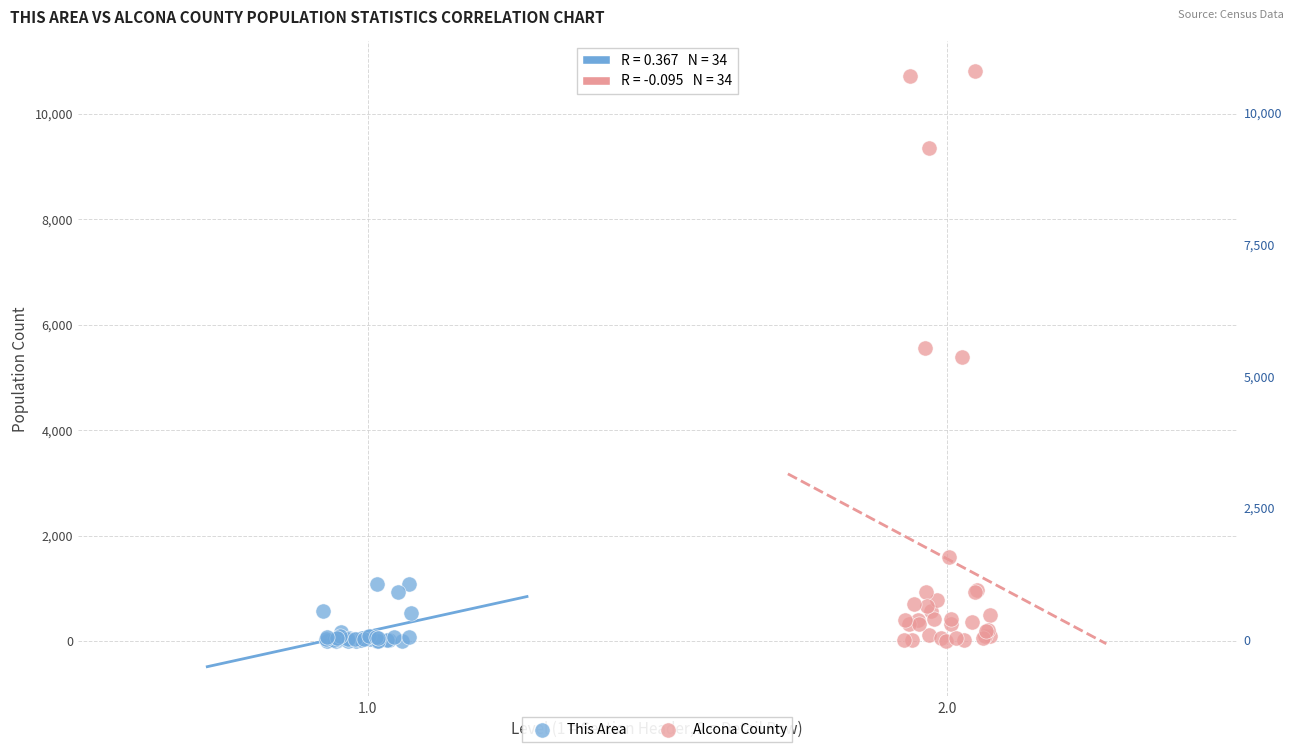

Which series contains the highest Y value?

Alcona County